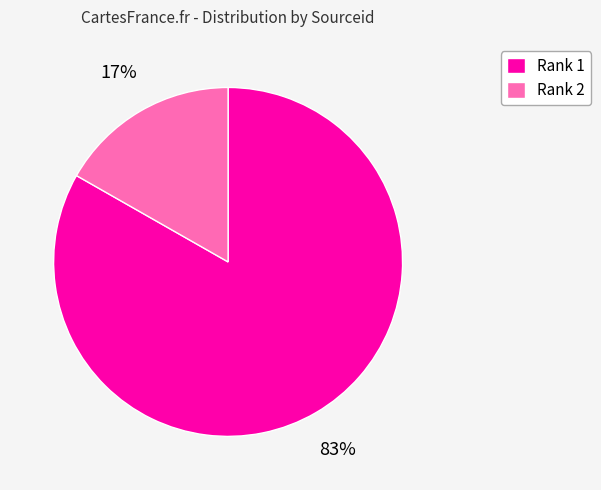

What is the largest slice in the pie chart?

Rank 1